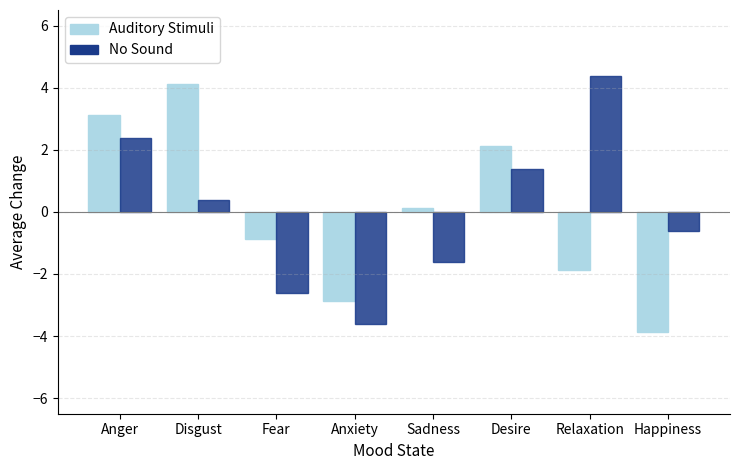

Is the value of No Sound at Anger greater than the value of Auditory Stimuli at Desire?

Yes